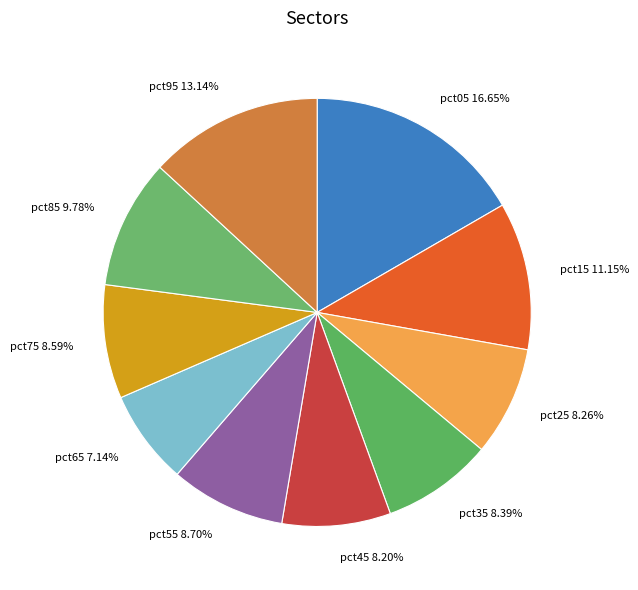

What portion of the pie excludes pct55?

91.3%